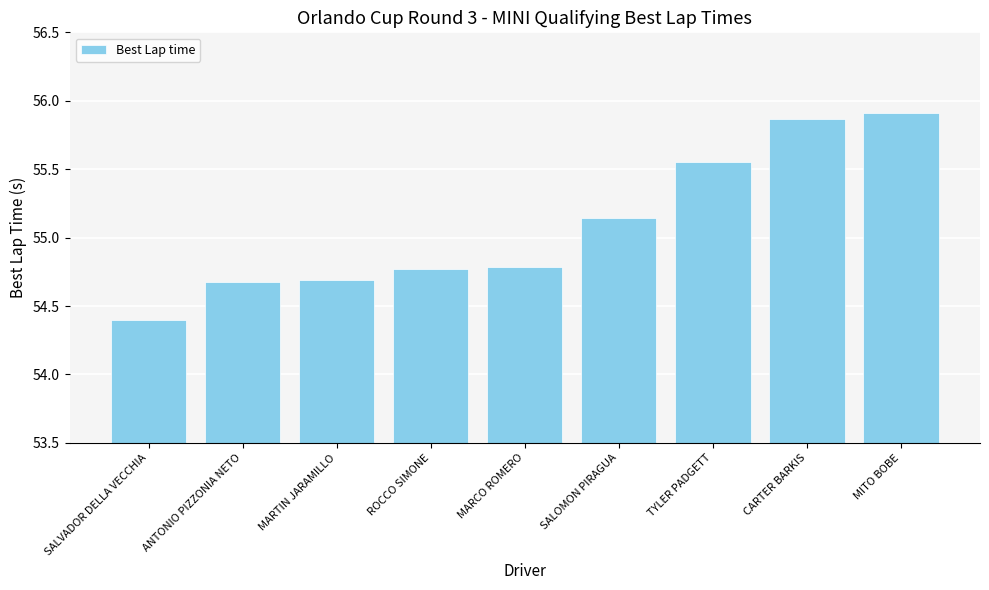

Where is the data nearest to the value 55?

SALOMON PIRAGUA